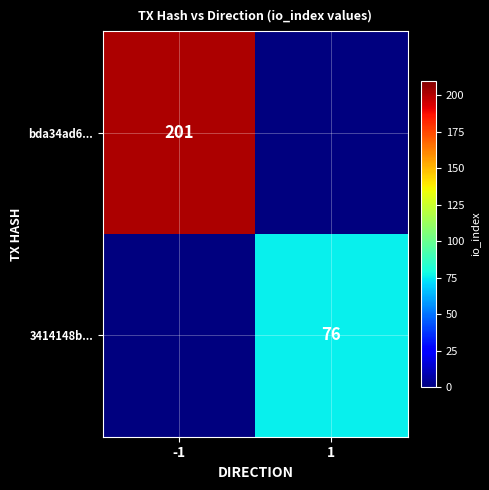

Is it true that 3414148b... equals 121 at 1?

False